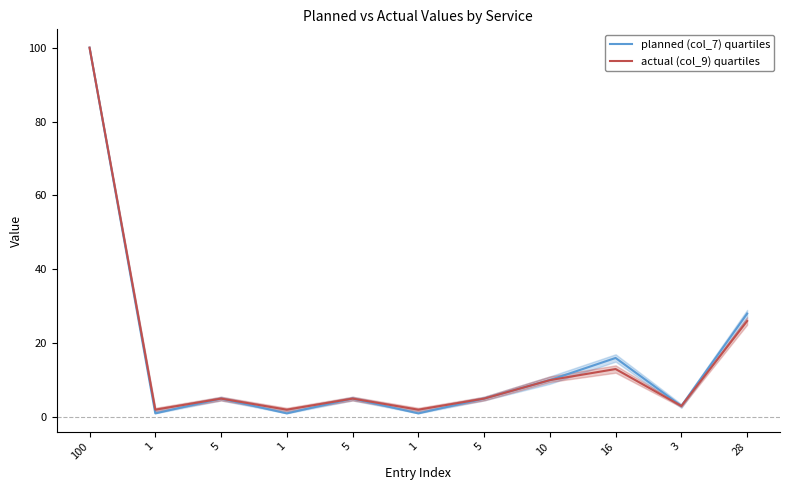

How many data points in planned (col_7) quartiles are less than 5?

4